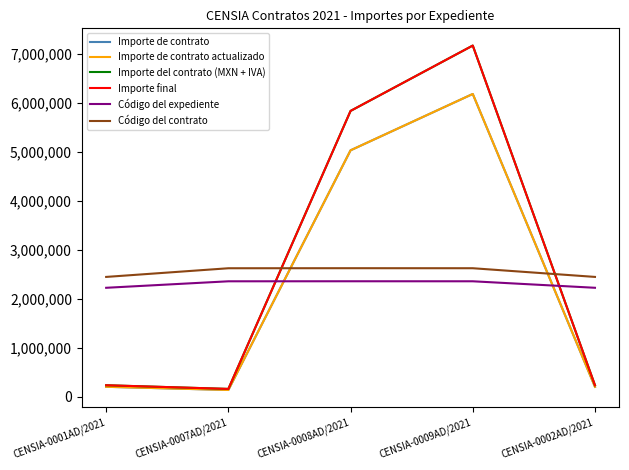

Is this an area chart (filled region under the line)?

No